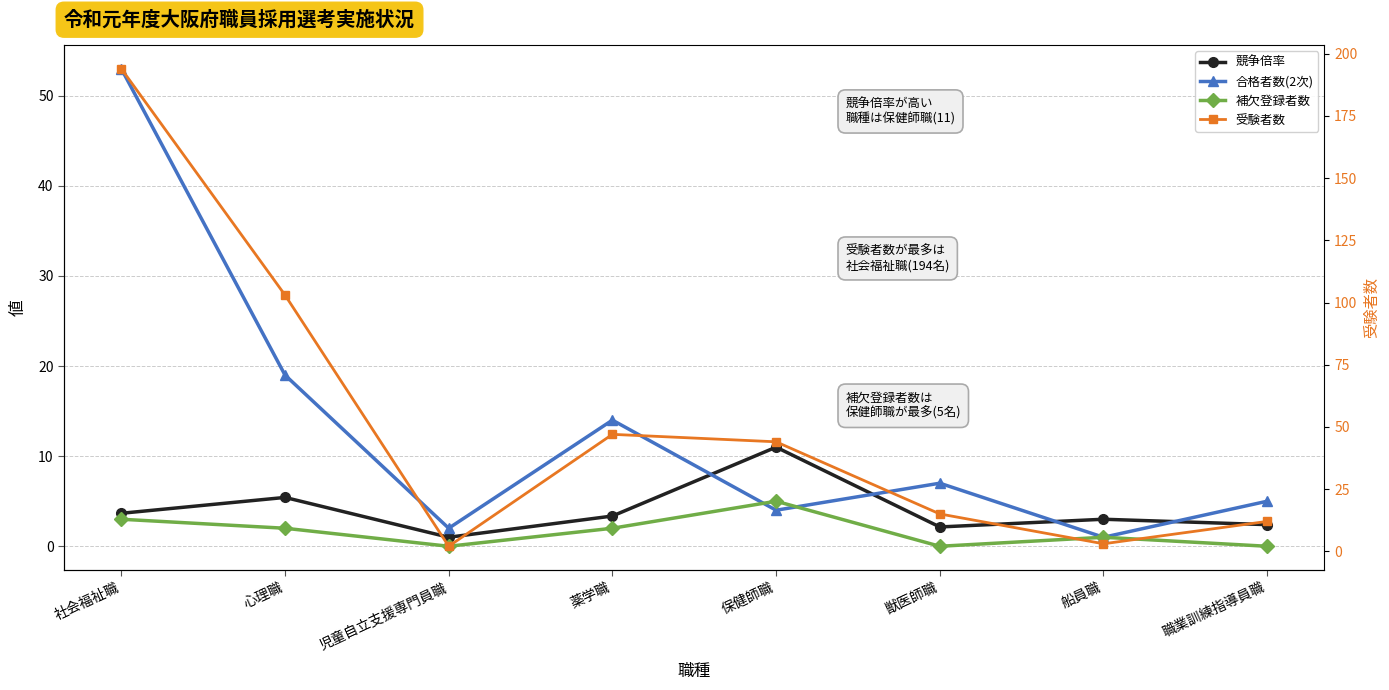

Does the chart display data point markers on the line(s)?

Yes